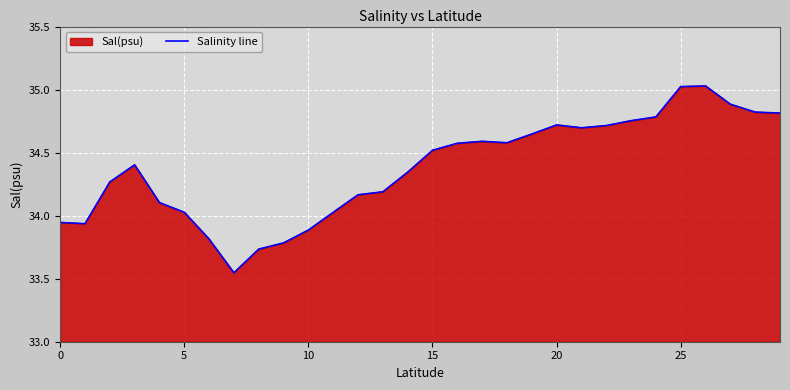

What is the smallest value displayed?

33.5